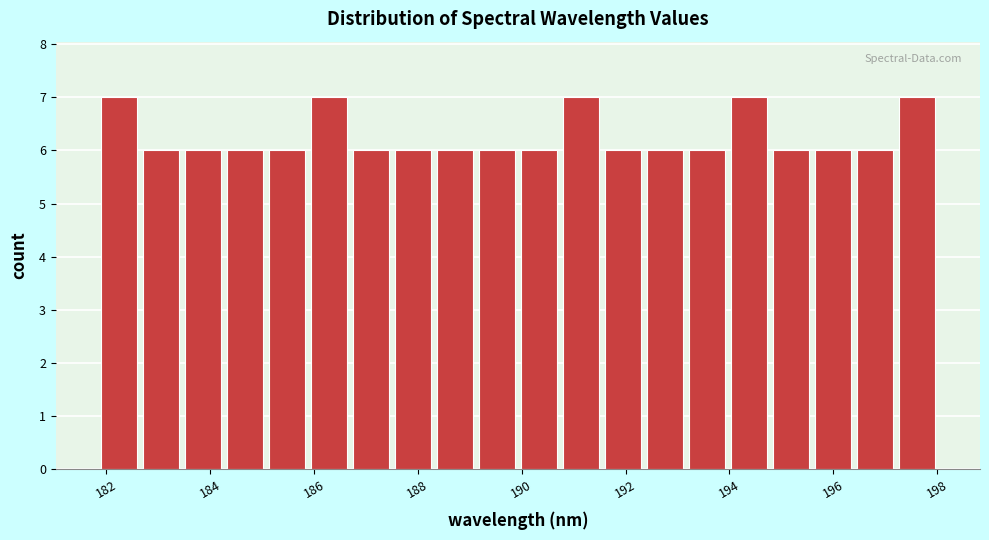

Reading left to right, list every bar in this chart as the range it spans on the x-axis followed by its height. Neither the bar edges nor the heights are printed on the chart, so give them approximately, as read against the axes.

181.8 to 182.6: 7
182.6 to 183.4: 6
183.4 to 184.2: 6
184.2 to 185.0: 6
185.0 to 185.8: 6
185.8 to 186.6: 7
186.6 to 187.6: 6
187.6 to 188.4: 6
188.4 to 189.2: 6
189.2 to 190.0: 6
190.0 to 190.8: 6
190.8 to 191.6: 7
191.6 to 192.4: 6
192.4 to 193.2: 6
193.2 to 194.0: 6
194.0 to 194.8: 7
194.8 to 195.6: 6
195.6 to 196.4: 6
196.4 to 197.2: 6
197.2 to 198.0: 7